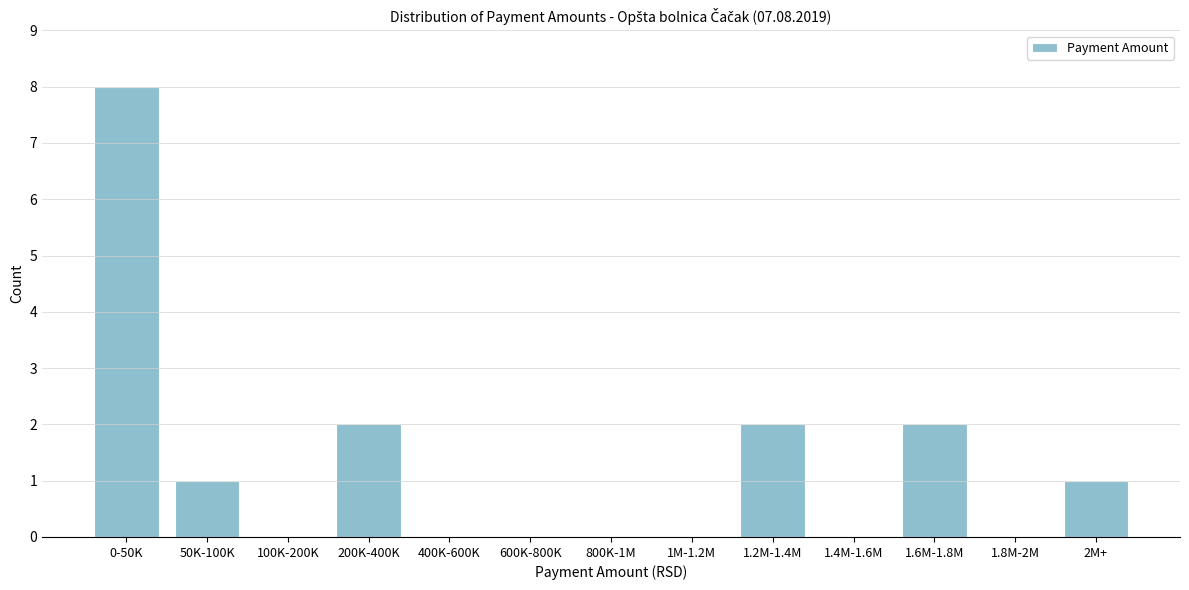

Reading left to right, transcribe all the data shown in this chart.

0-50K=8	50K-100K=1	100K-200K=0	200K-400K=2	400K-600K=0	600K-800K=0	800K-1M=0	1M-1.2M=0	1.2M-1.4M=2	1.4M-1.6M=0	1.6M-1.8M=2	1.8M-2M=0	2M+=1